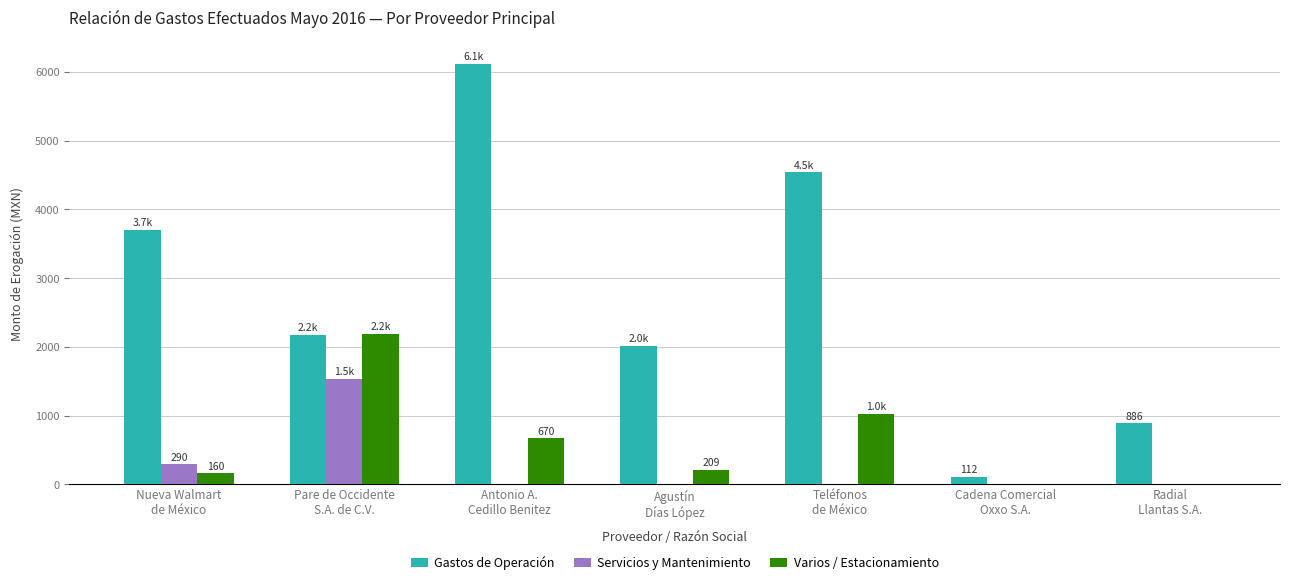

What are all the series names shown in the legend?

Gastos de Operación, Servicios y Mantenimiento, Varios / Estacionamiento